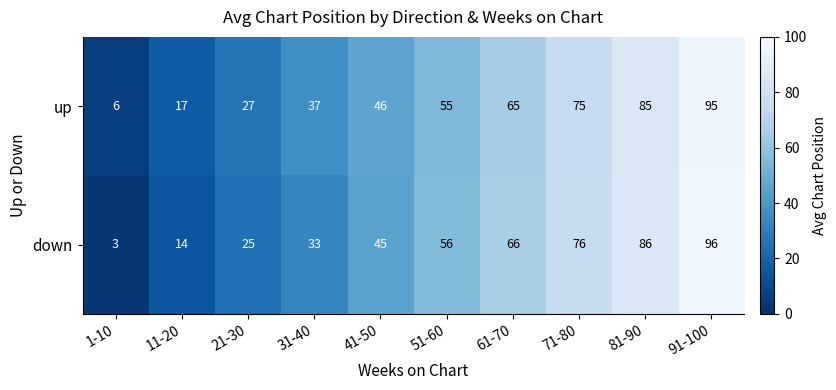

At which category is the sum across all series the highest?

91-100